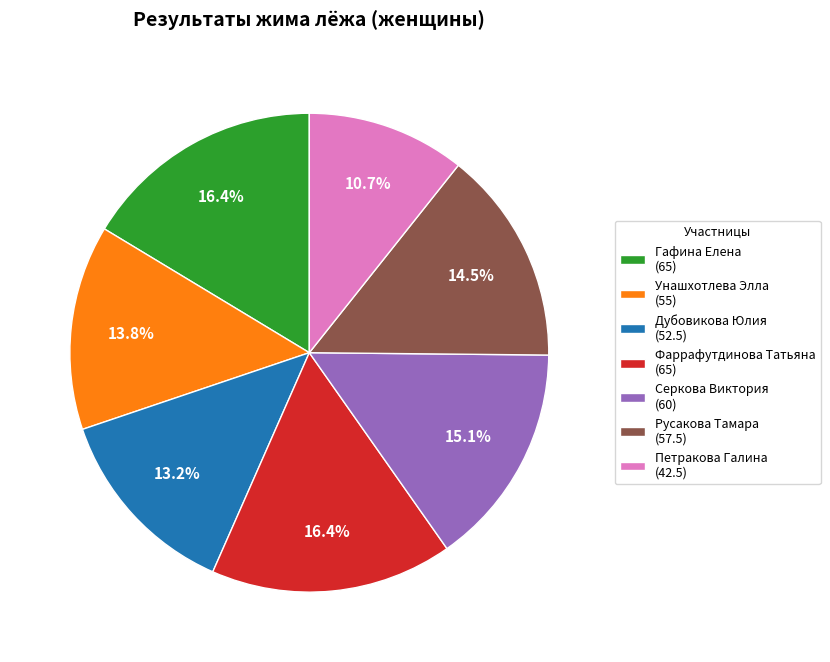

Is there any slice that represents more than half of the pie?

No